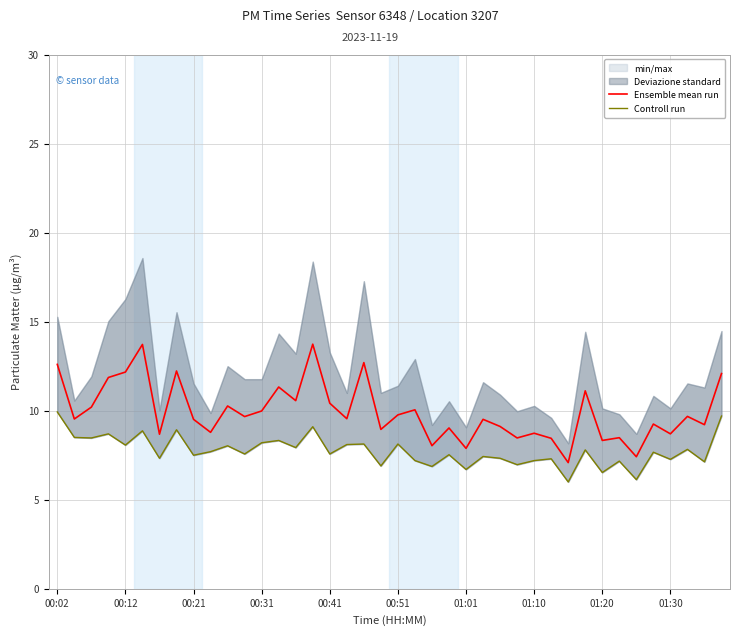

The Controll run series shows 6.9 at 22. True or false?

True